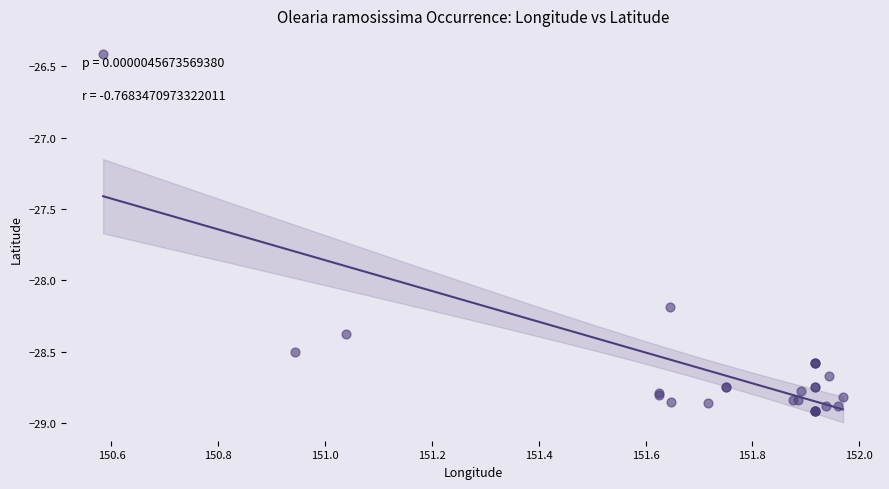

What Y value in the scatter plot is closest to -27?

-26.4